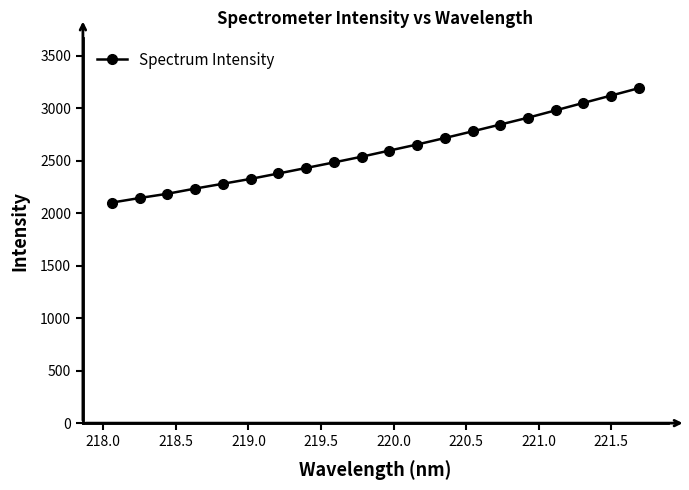

What is the value of the 9th point from the left?

2483.5